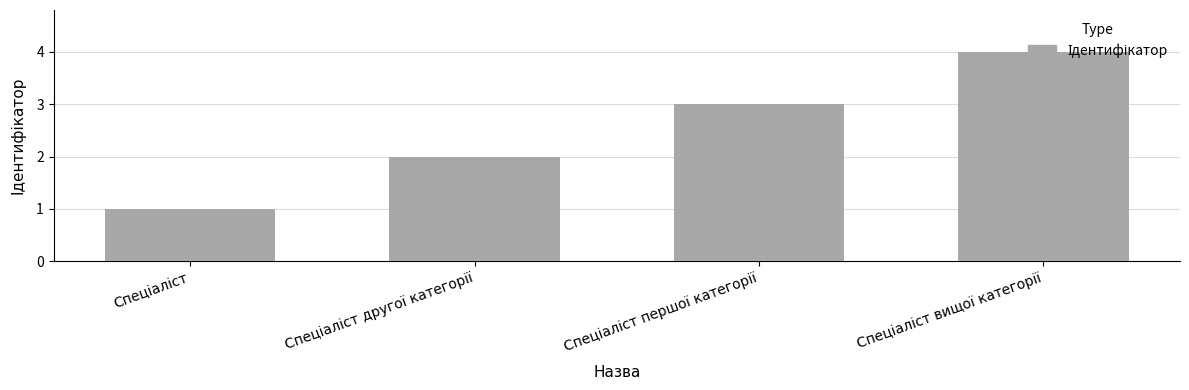

What is the difference between the maximum and minimum values?

3